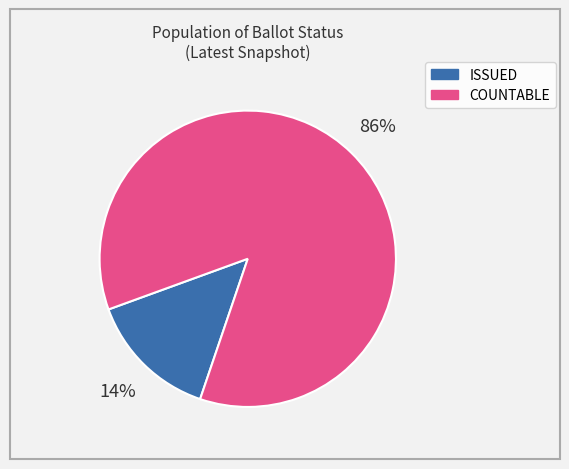

The COUNTABLE slice represents 80% of the pie. True or false?

False